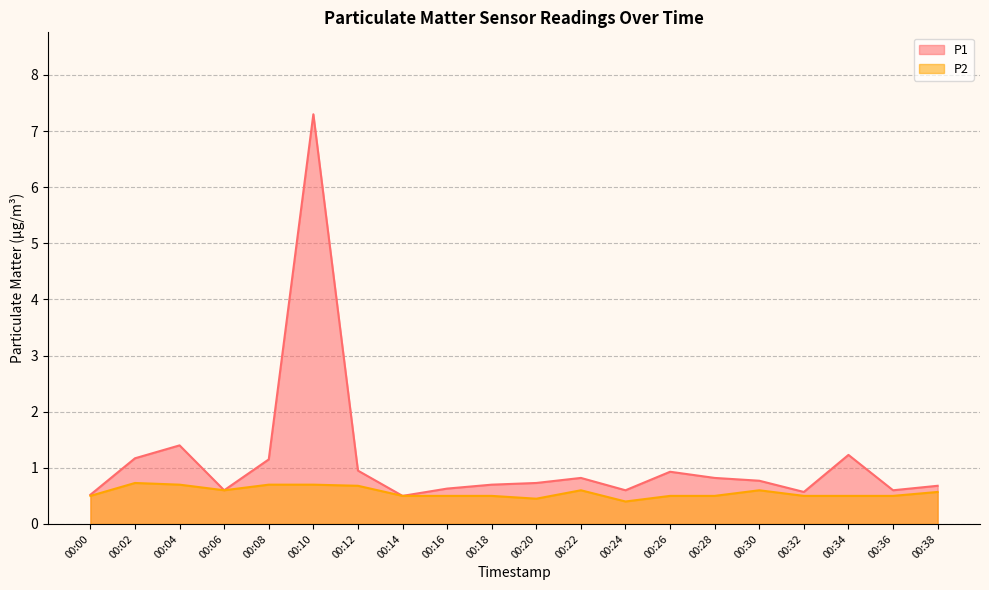

Between 00:32 and 00:28, which is larger?

00:28